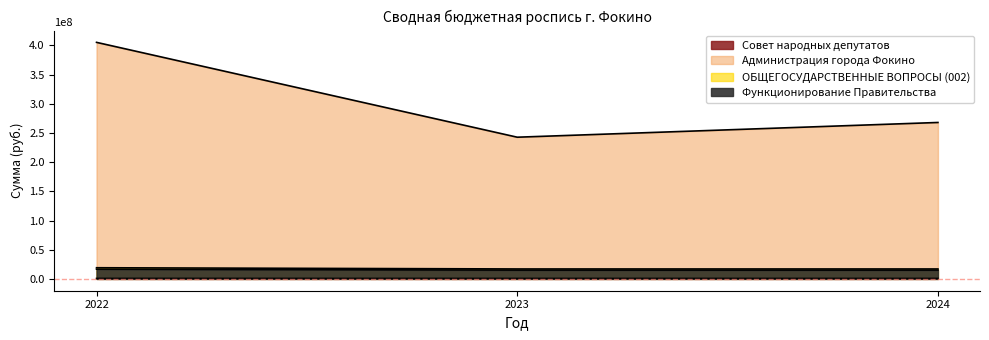

Reading left to right, what are all the values shown in this chart?

Совет народных депутатов: 2022=795270	2023=769608	2024=769608
Администрация города Фокино: 2022=405343204	2023=242814432	2024=268053325
ОБЩЕГОСУДАРСТВЕННЫЕ ВОПРОСЫ (002): 2022=19107433	2023=17034384	2024=17034156
Функционирование Правительства: 2022=16668037	2023=15075603	2024=15075603